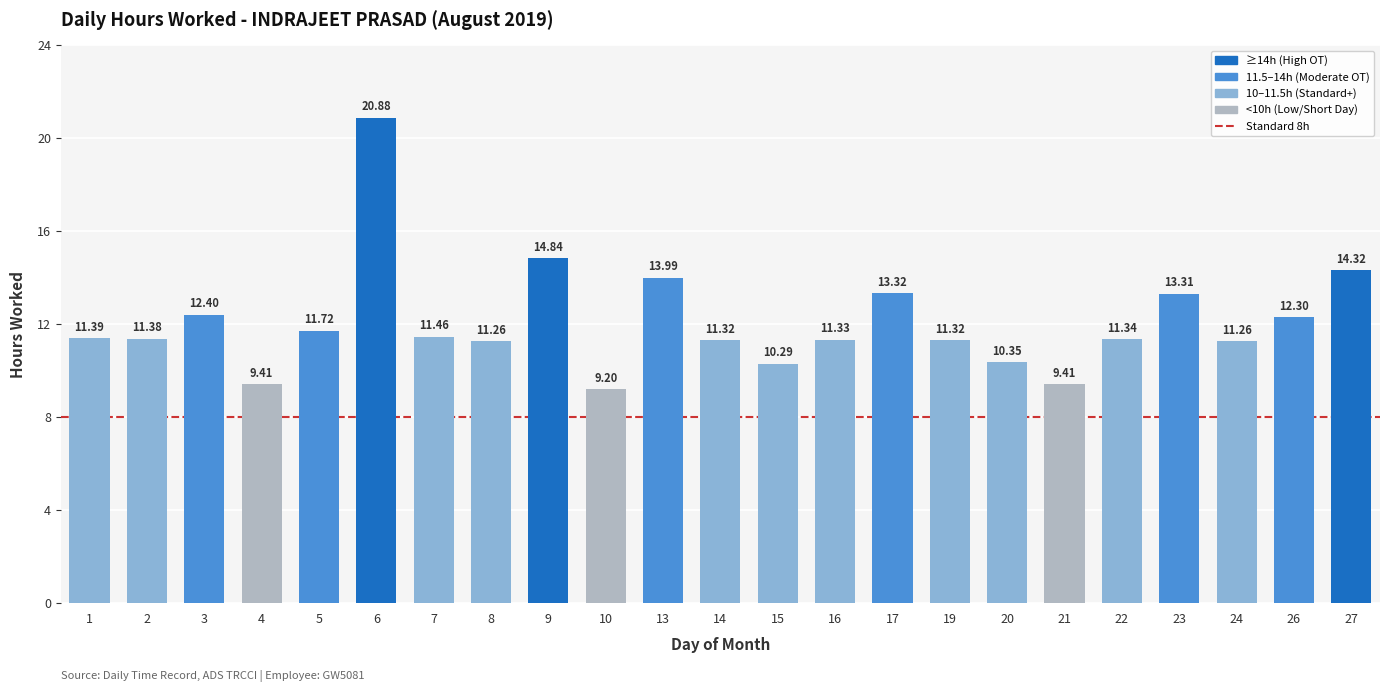

Does the chart contain stacked bars?

No